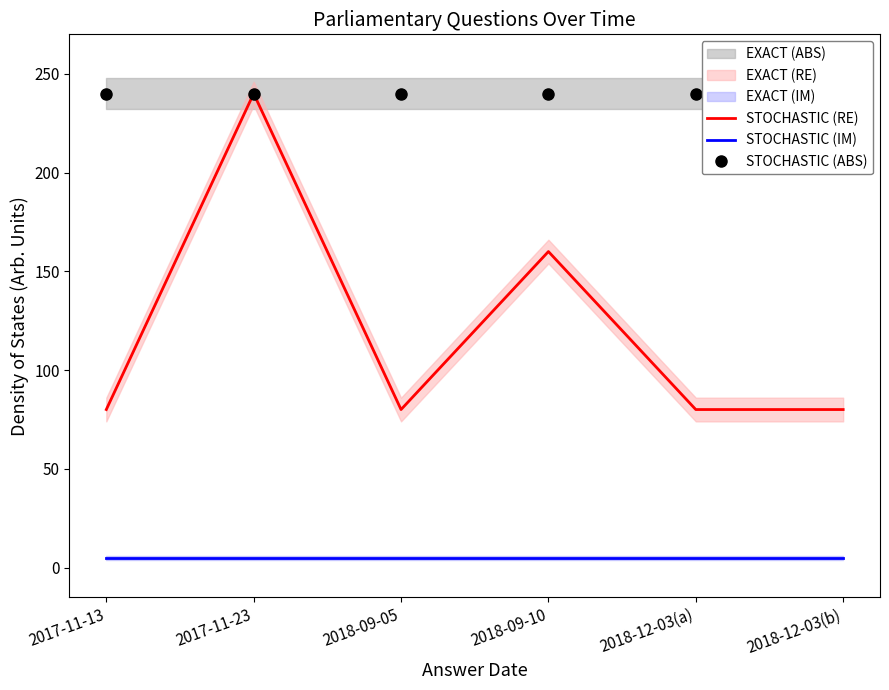

True or false: STOCHASTIC (IM) and STOCHASTIC (ABS) cross at least once.

False